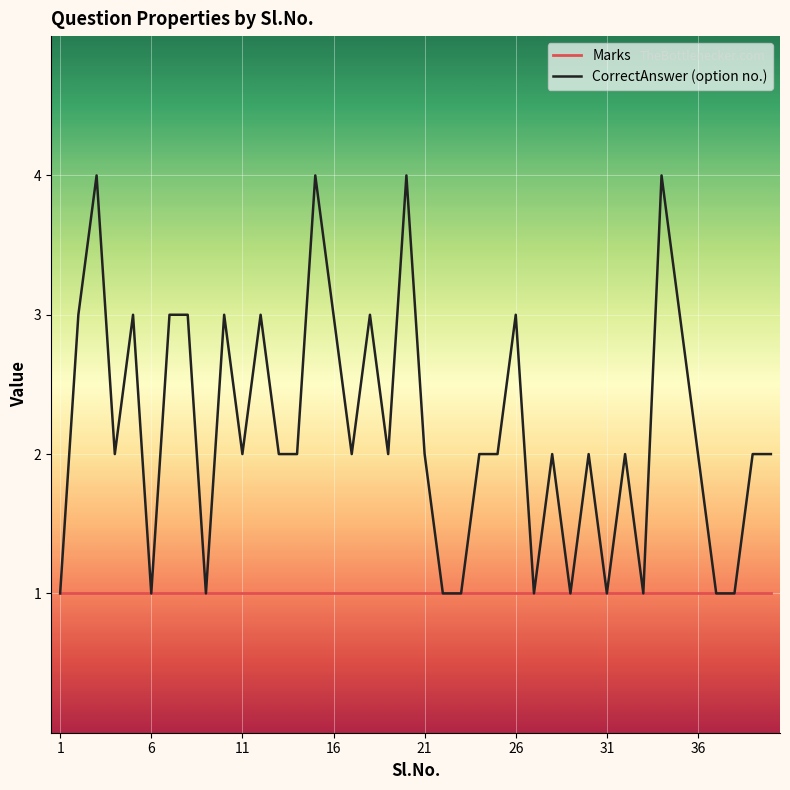

What is the sum of all CorrectAnswer (option no.) values?

87